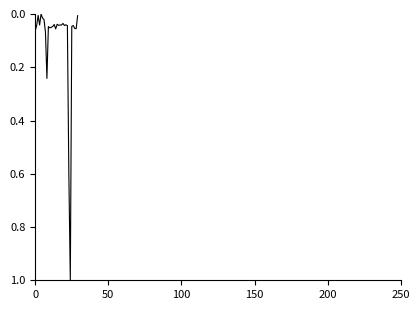

What is the maximum value shown in the chart?

1.0